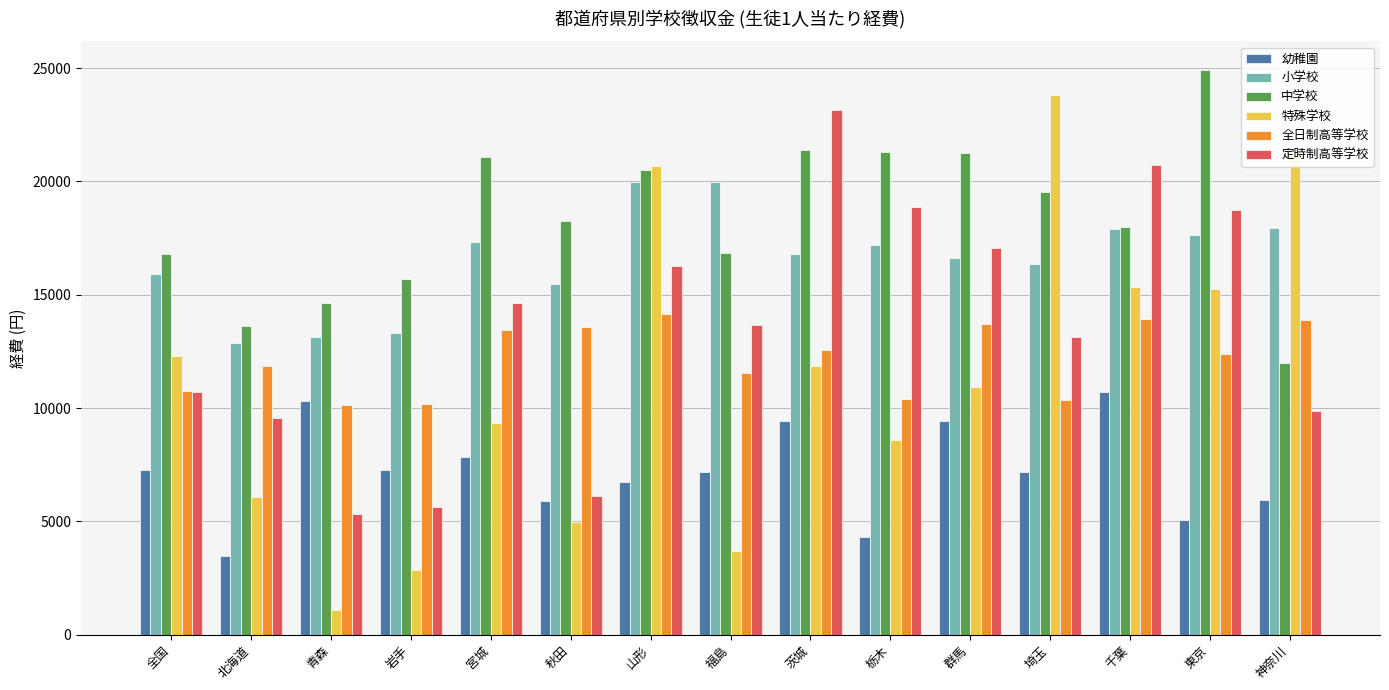

What is the difference between the 定時制高等学校 values at 北海道 and 東京?

9164